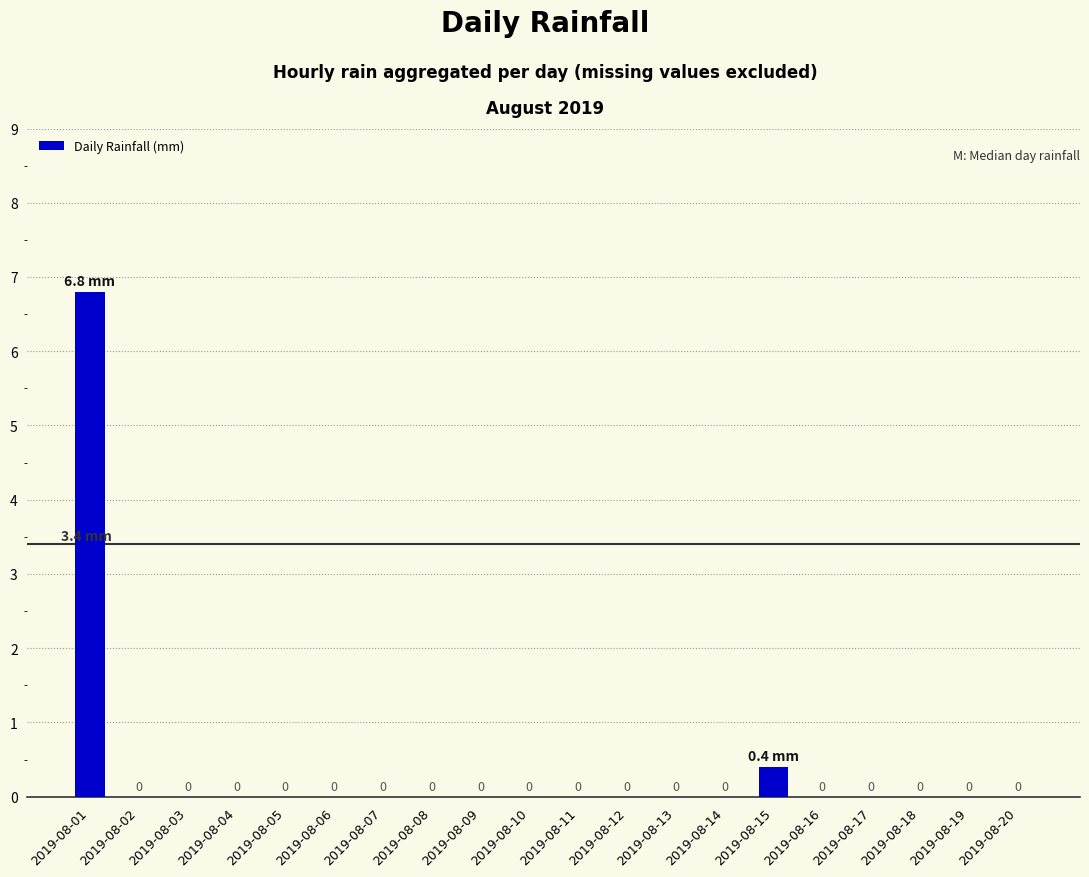

What is the maximum value shown in the chart?

6.8